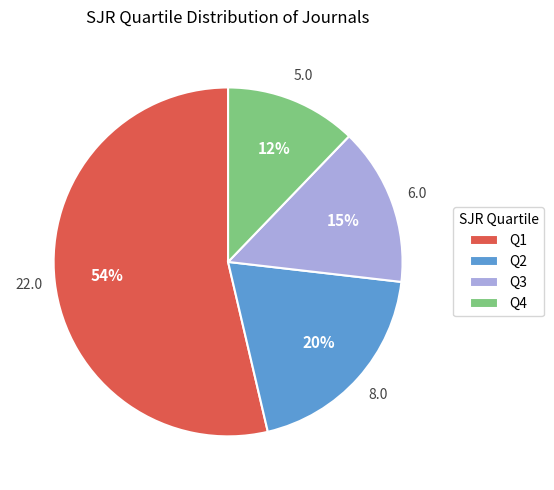

The Q3 slice represents 27% of the pie. True or false?

False